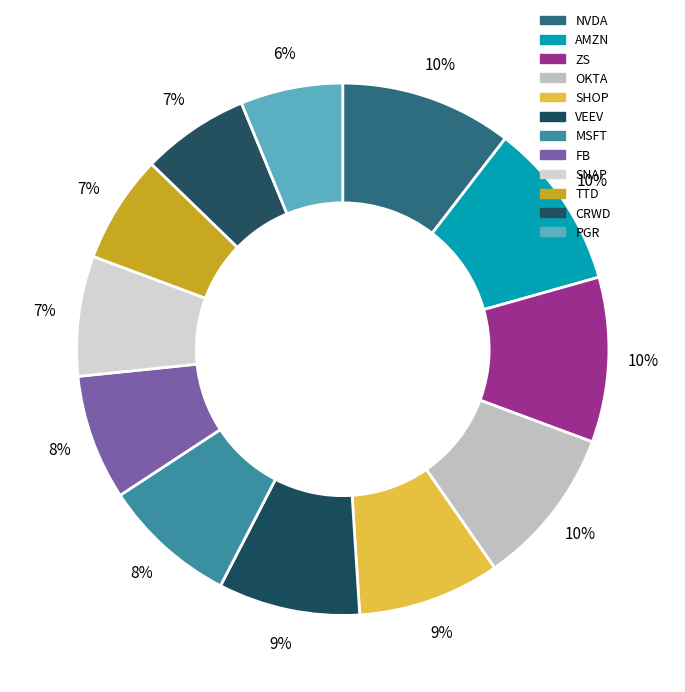

To the nearest percent, what is the difference between the largest and smallest slice percentages?

4%